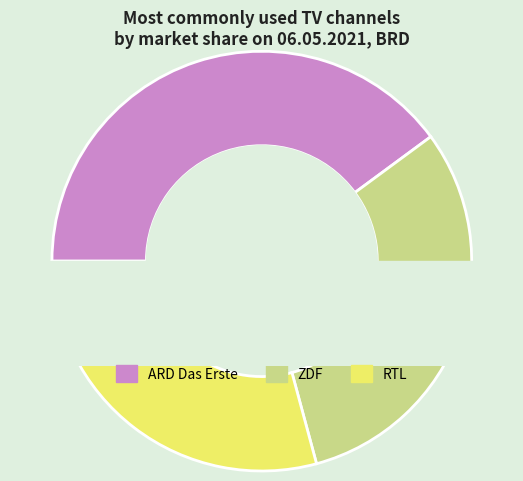

What percentage is the ZDF slice, to the nearest percent?

31%